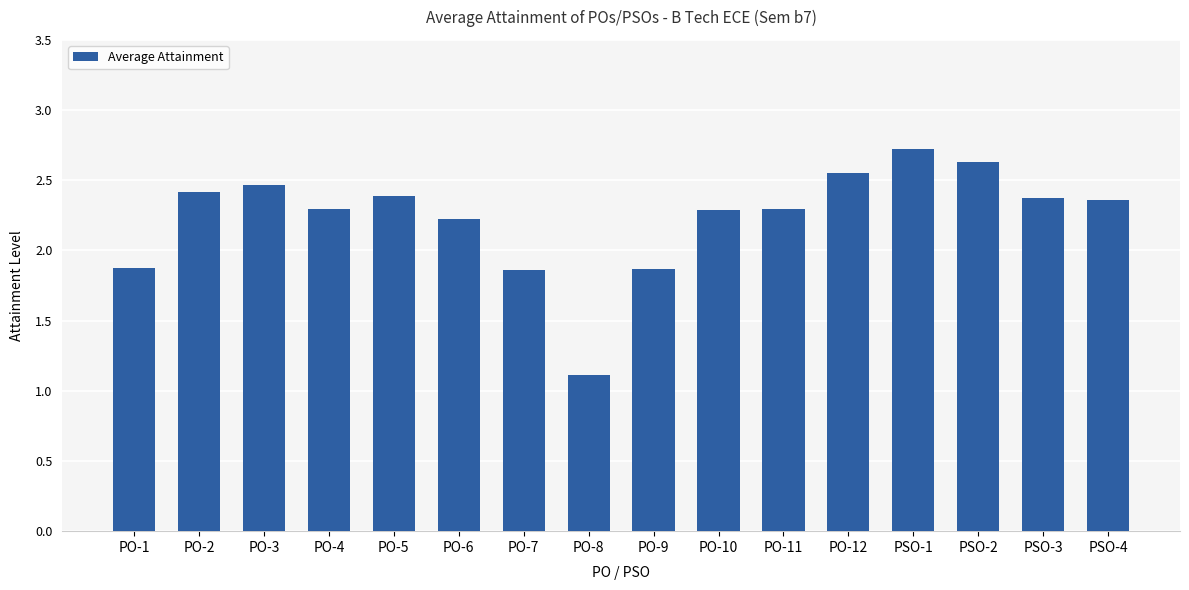

What is the ratio of the value at PSO-3 to the value at PO-1?

1.3